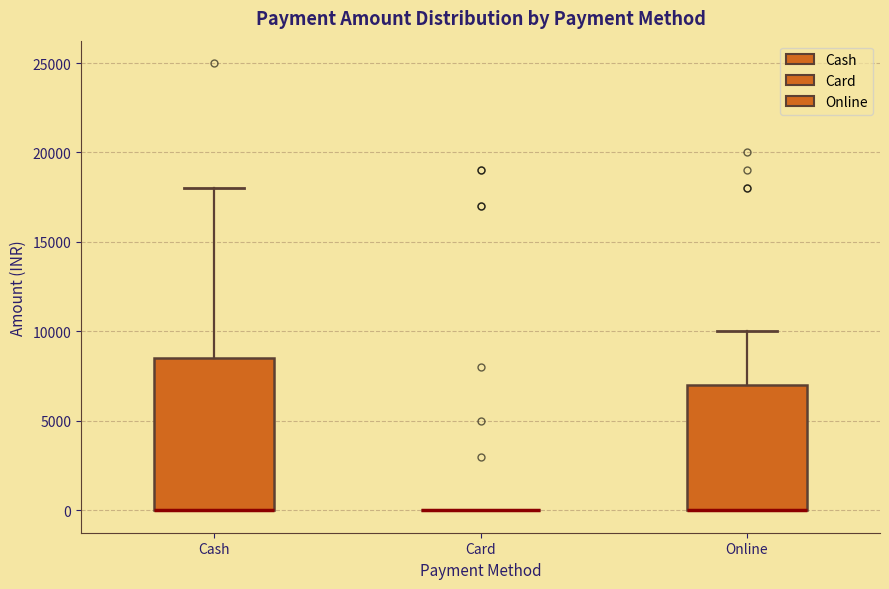

Reading left to right, read every box against the y-axis: the position of its median line, the range the box covers, and the ends of its whiskers. The values are not printed on the chart, so give them approximately, as read against the axis.

Cash: median 0 (drawn on the box's lower edge), box 0 to 8500, whiskers 0 to 18000
Card: box collapsed to a line at 0, whiskers 0 to 0
Online: median 0 (drawn on the box's lower edge), box 0 to 7000, whiskers 0 to 10000